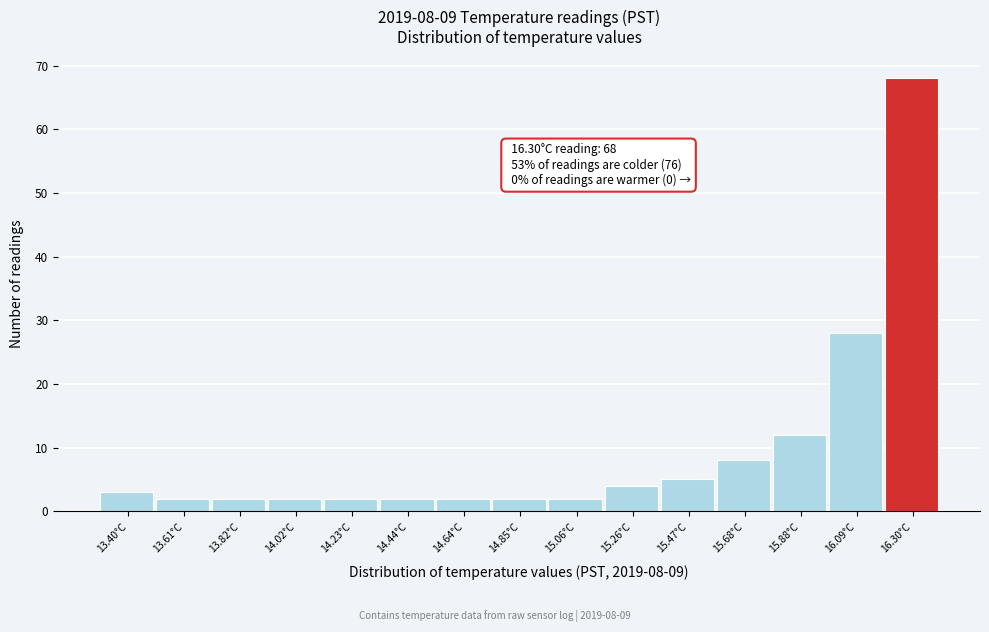

Which range on the x-axis has the tallest bar?

16.20 to 16.40